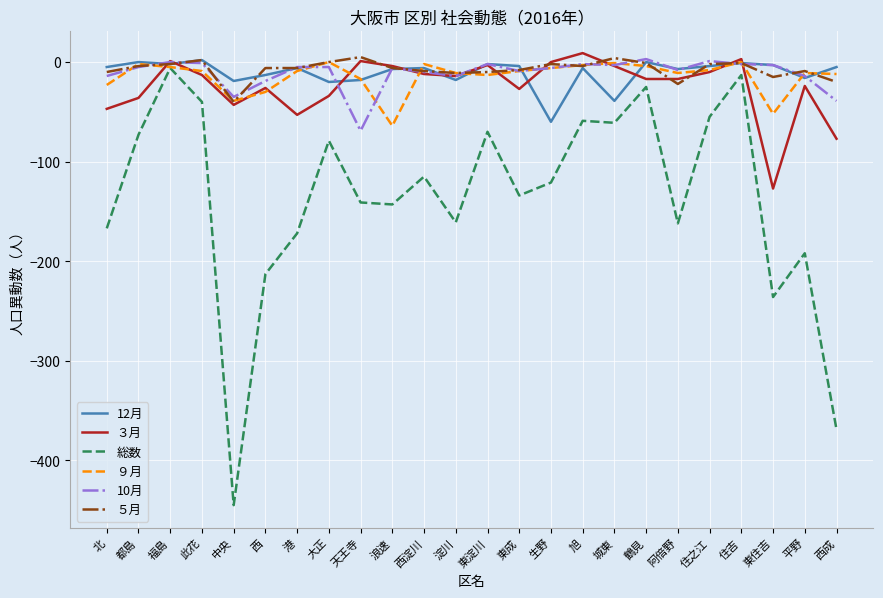

The value of ３月 at 西成 is -104. True or false?

False